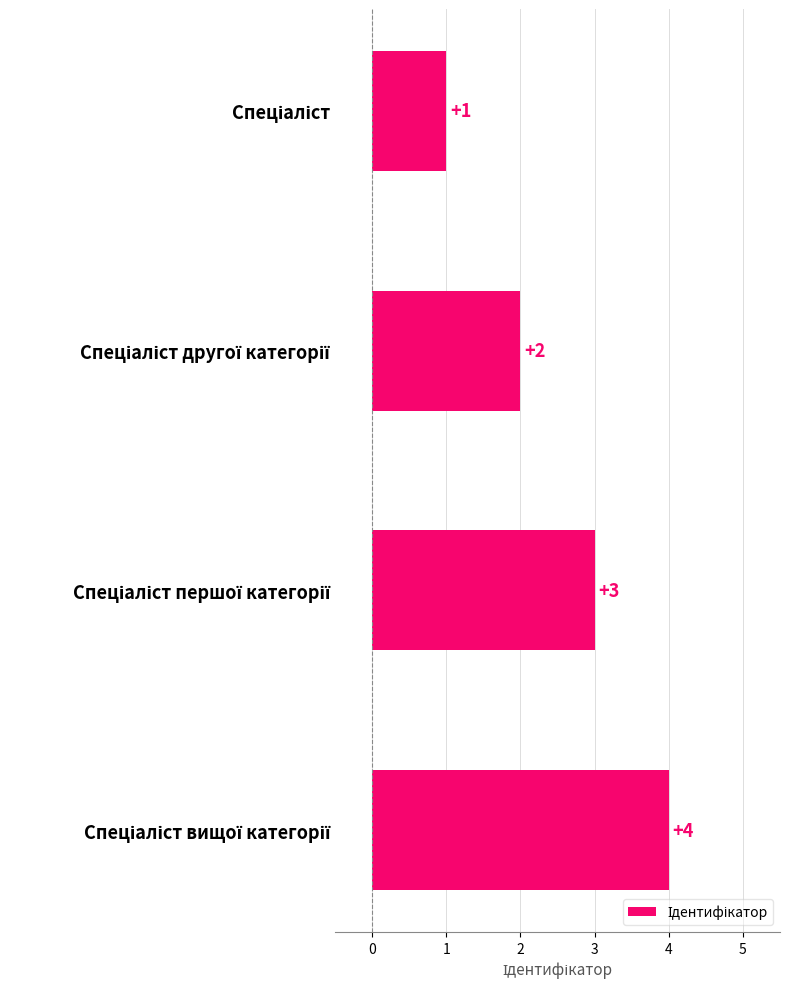

What is the value of the 1st bar from the top?

1